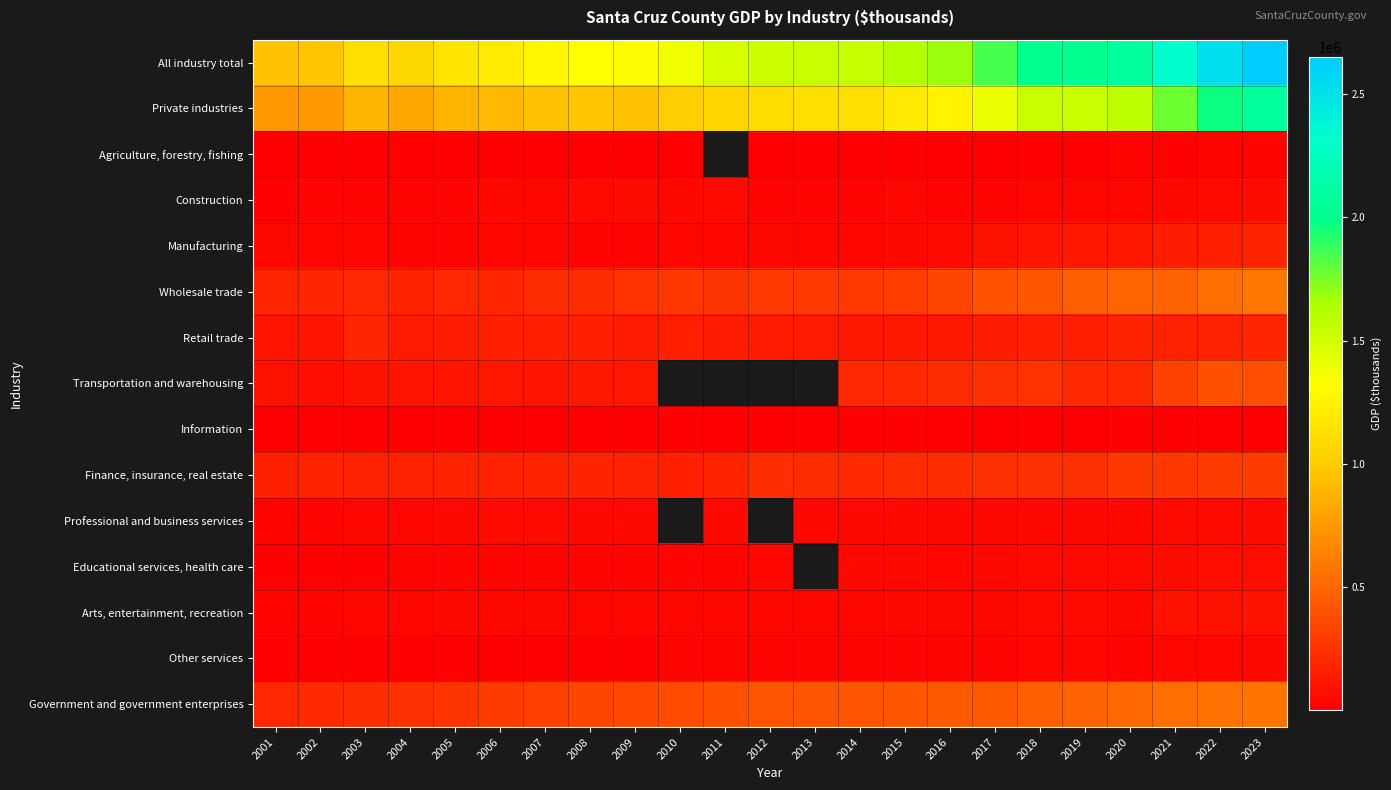

Rank the series by their maximum value, from highest to lowest.

All industry total, Private industries, Wholesale trade, Government and government enterprises, Transportation and warehousing, Finance, insurance, real estate, Retail trade, Manufacturing, Arts, entertainment, recreation, Educational services, health care, Professional and business services, Construction, Other services, Agriculture, forestry, fishing, Information